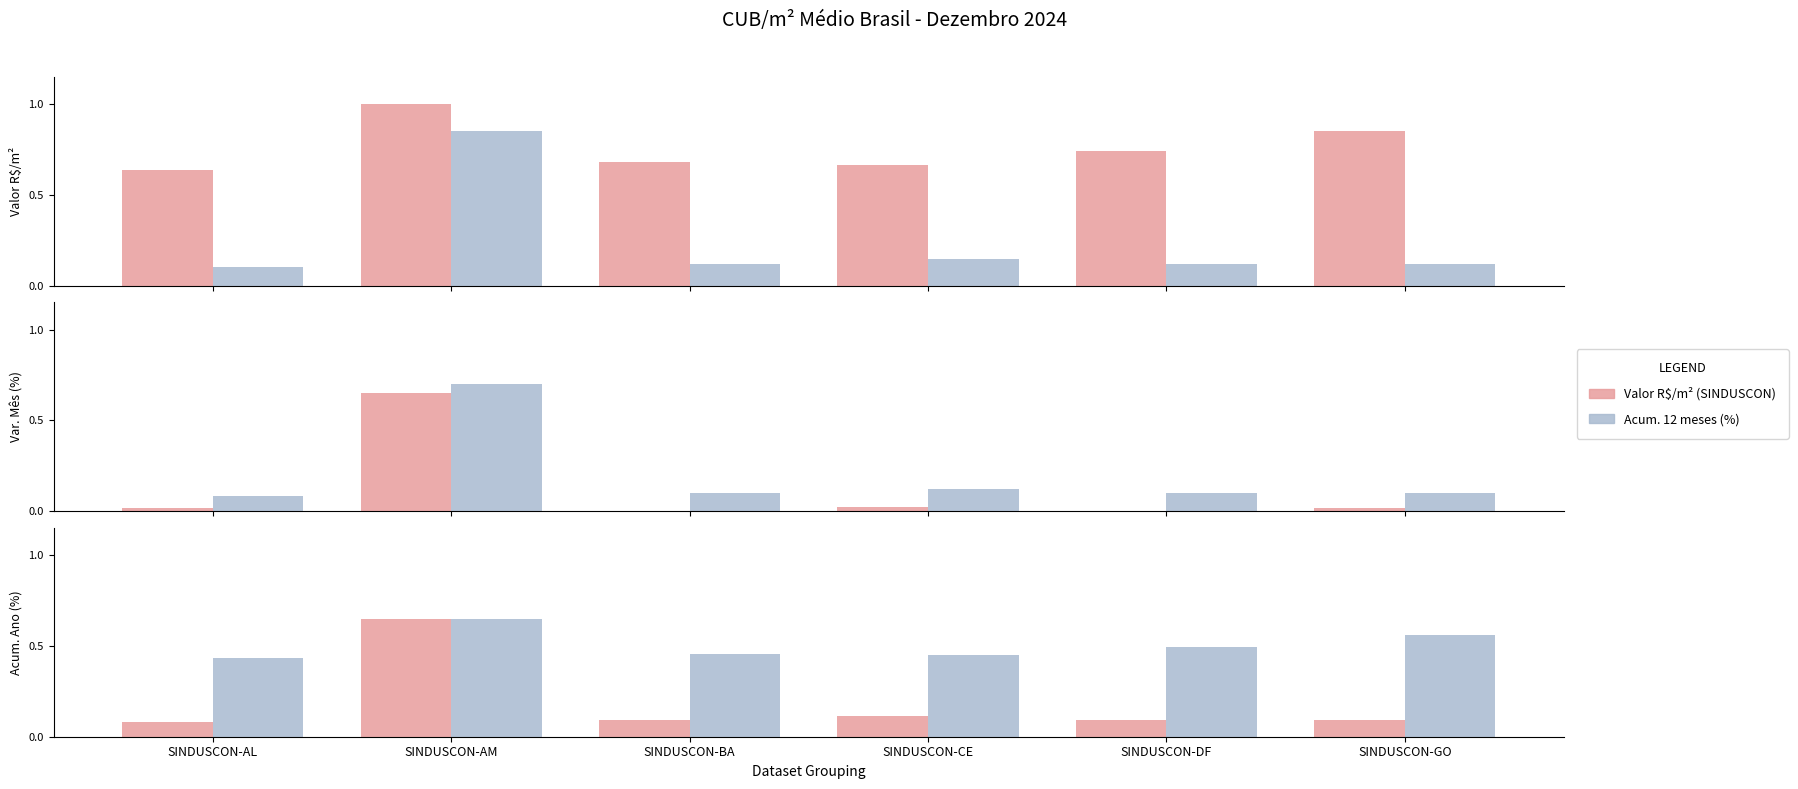

What position from the left is SINDUSCON-AM?

2